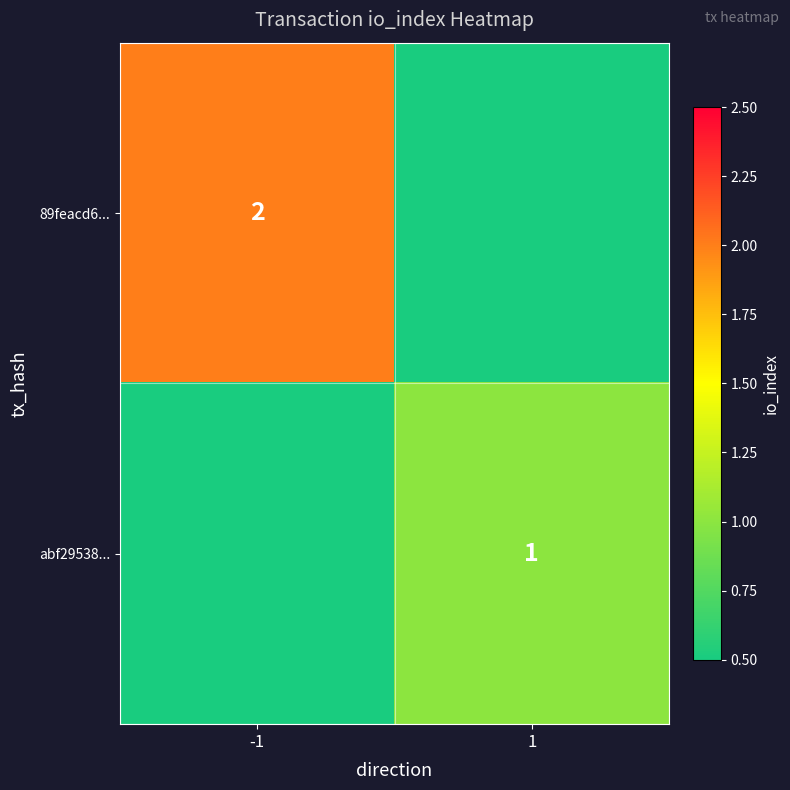

The 89feacd6... series shows 2 at -1. True or false?

True